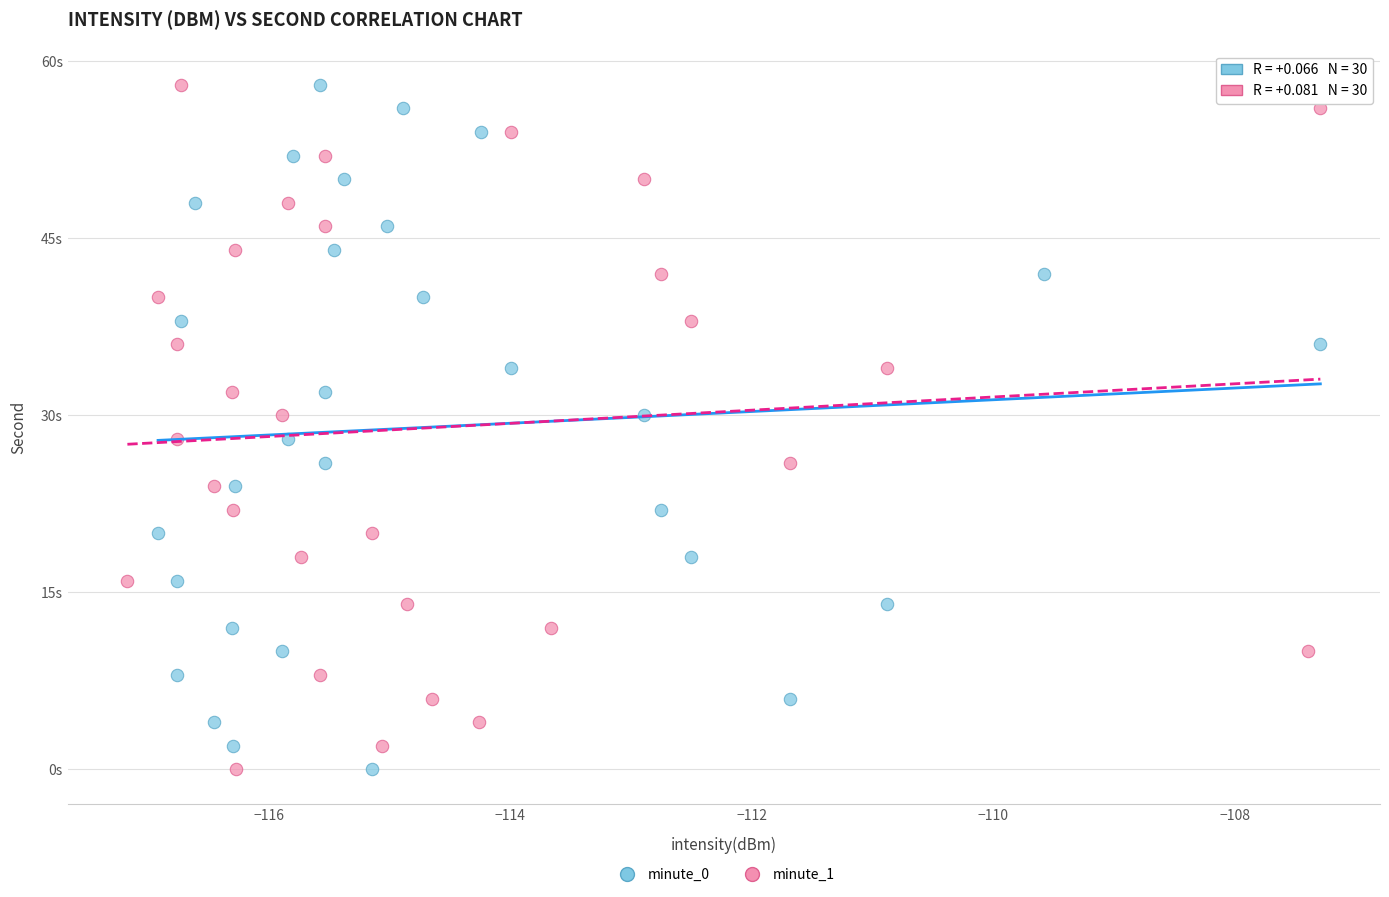

What are all the series names shown in the legend?

minute_0, minute_1